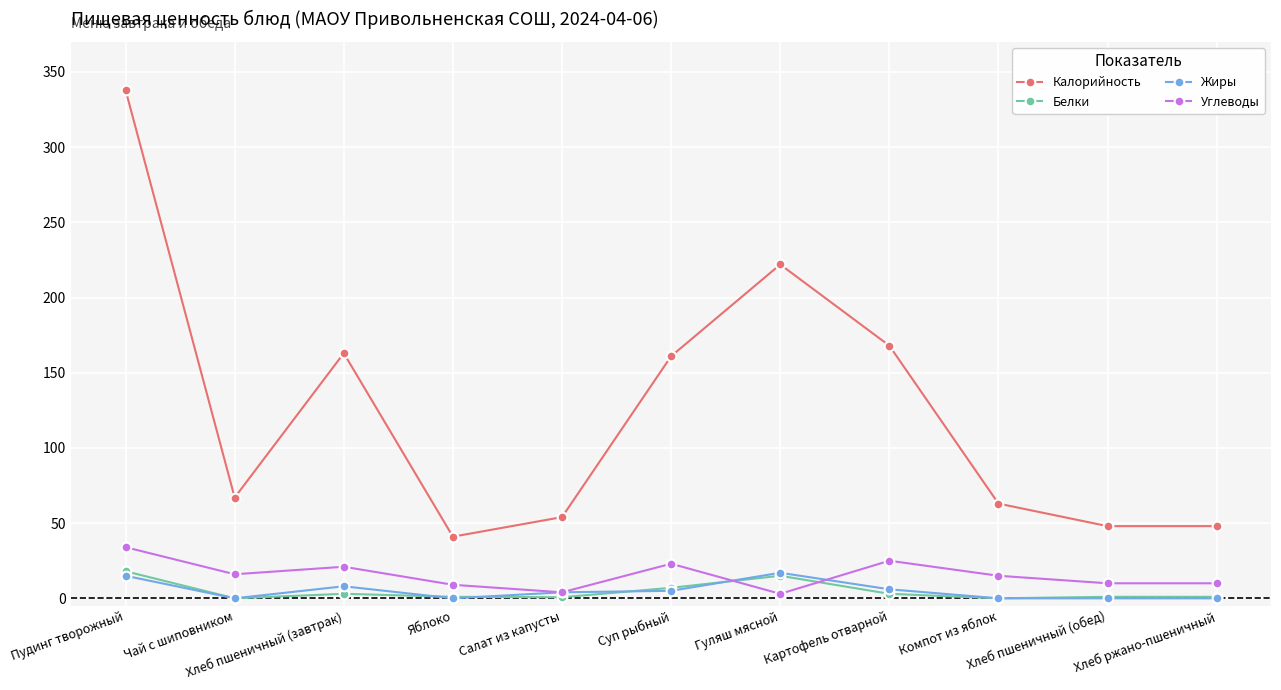

True or false: Белки has more than 0 points higher than both neighbors.

True